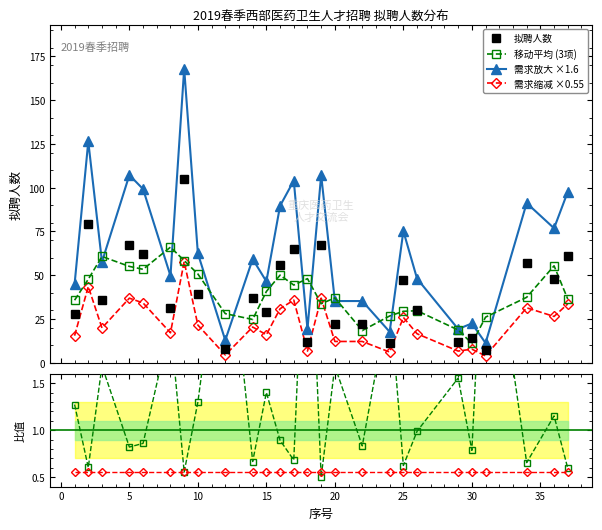

True or false: 需求缩减 ×0.55 and 需求放大 ×1.6 cross at least once.

False